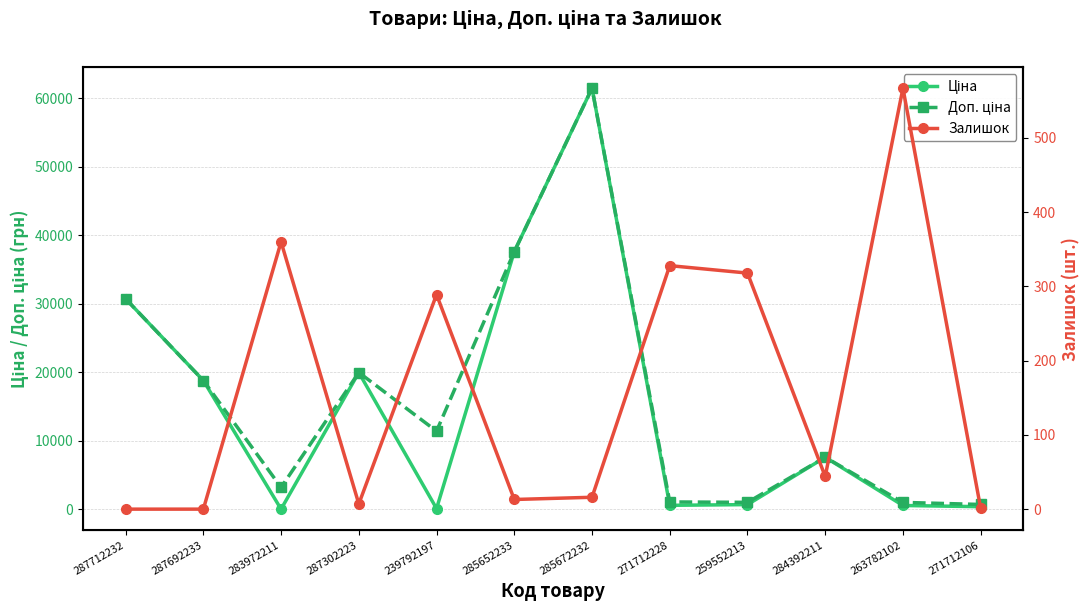

How many values in the Ціна series are below 7596?

6